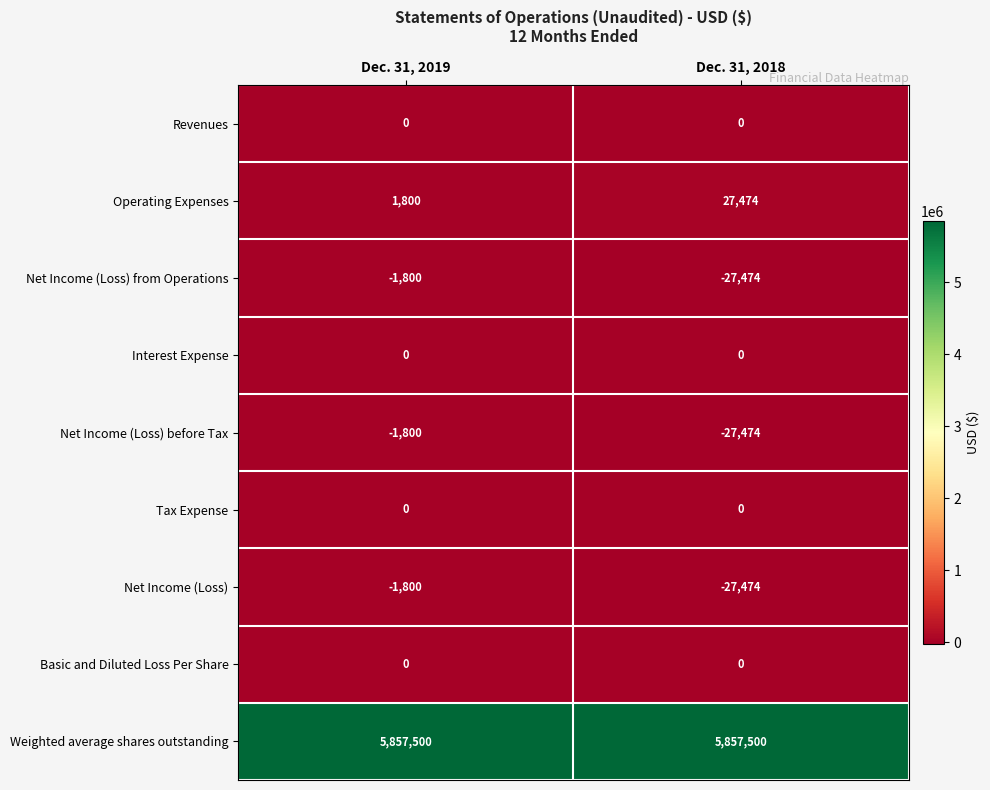

List the labels in order of Net Income (Loss) value, largest first.

Dec. 31, 2019, Dec. 31, 2018